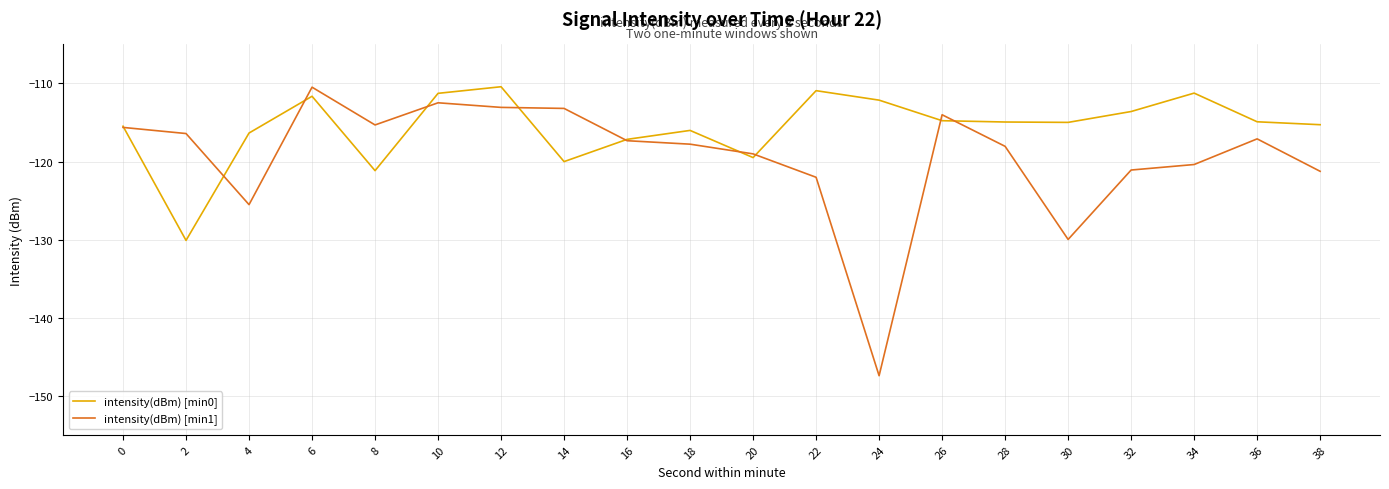

What is the difference between the highest and lowest values at 24?

35.3